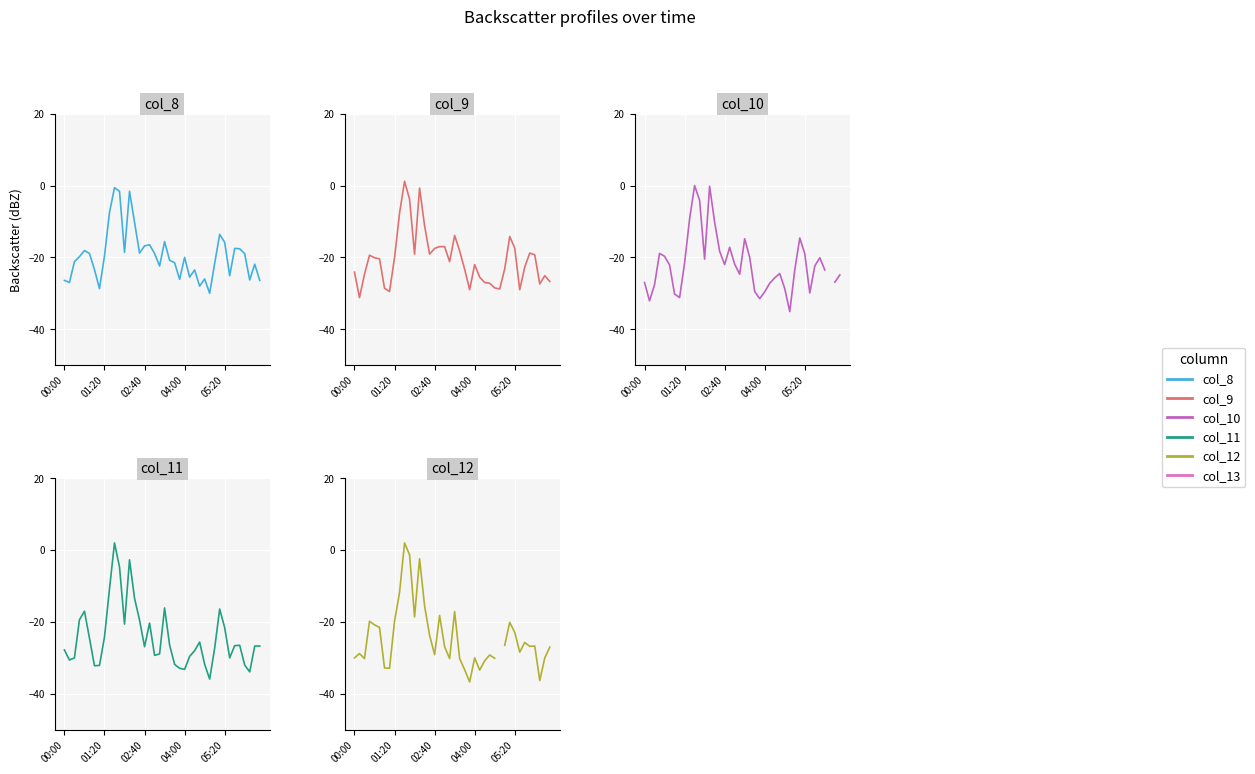

Between 04:00 and 39, which series saw the biggest shift?

col_9